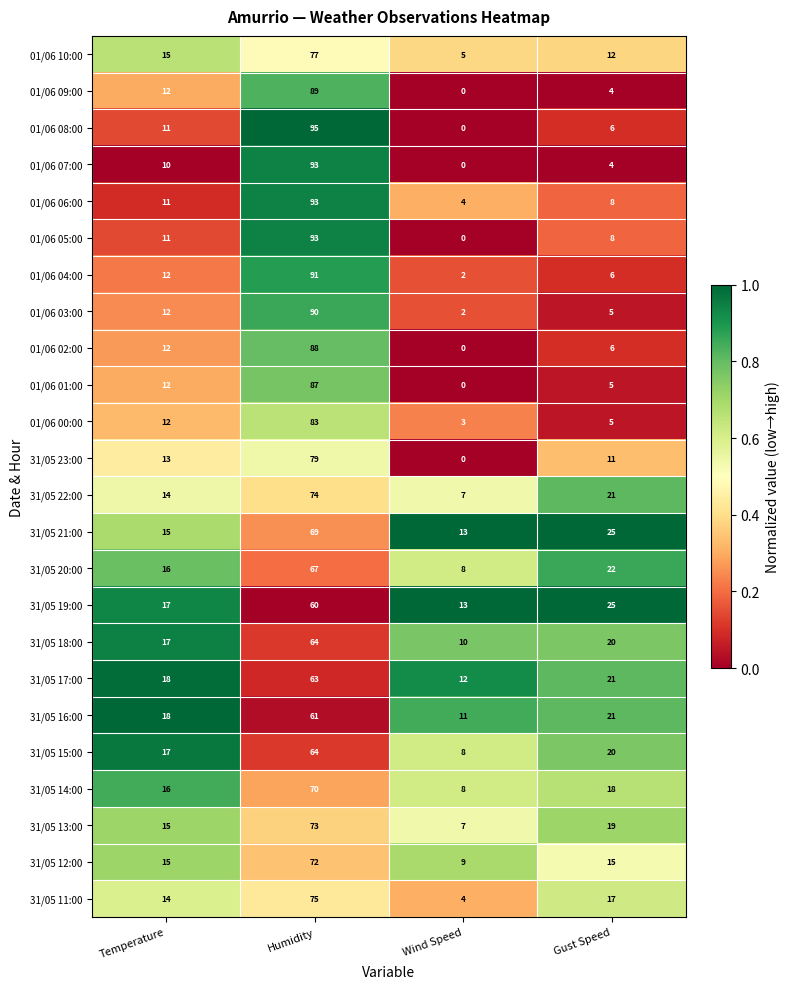

The value of 01/06 04:00 at Gust Speed is 6. True or false?

True